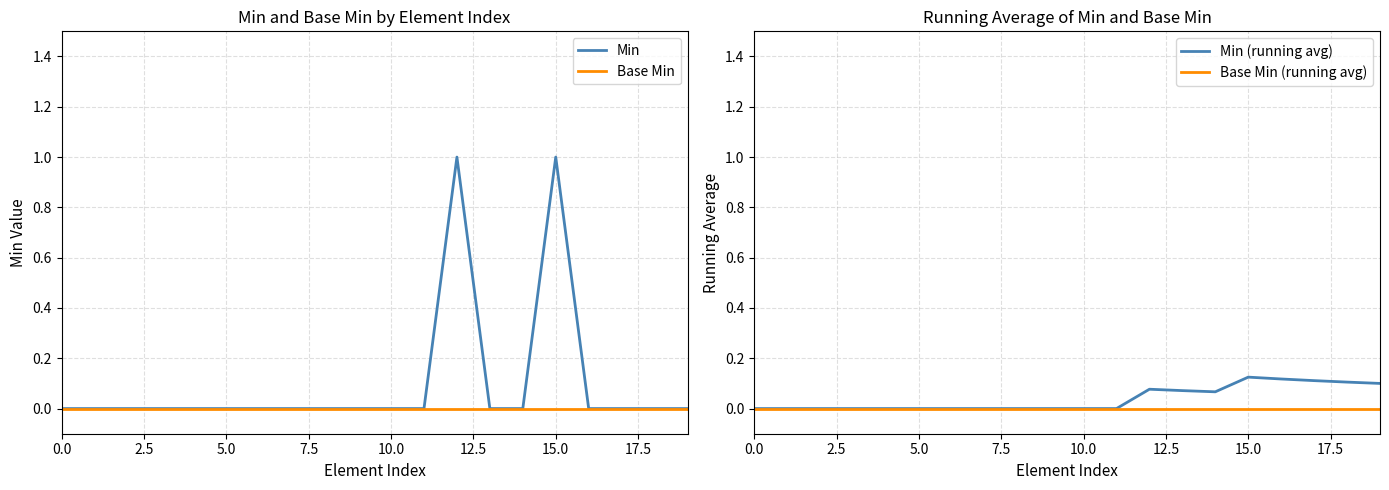

What are all the series names shown in the legend?

Min, Base Min, Min (running avg), Base Min (running avg)